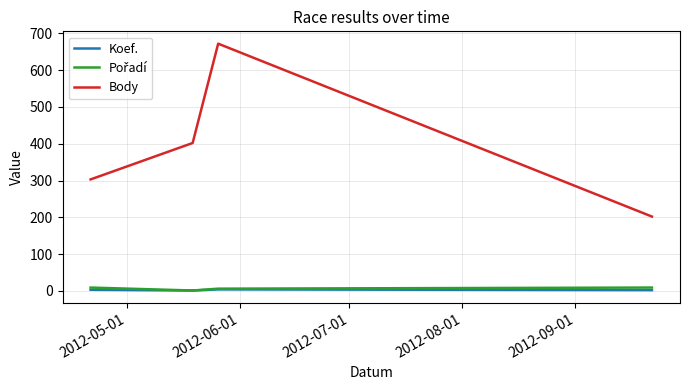

True or false: Koef. and Body intersect in this chart.

False